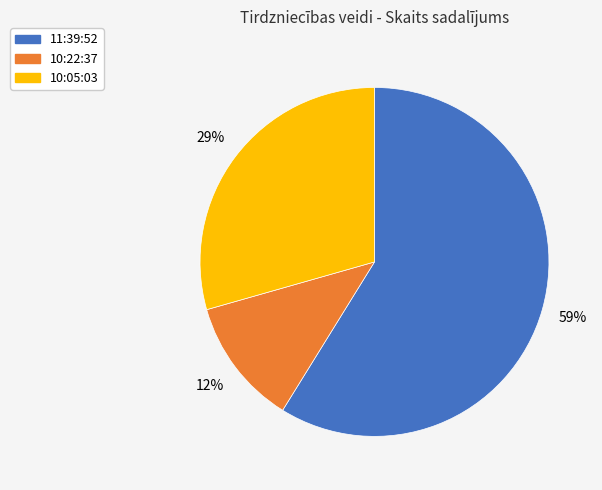

To the nearest percent, what portion does 11:39:52 represent?

59%